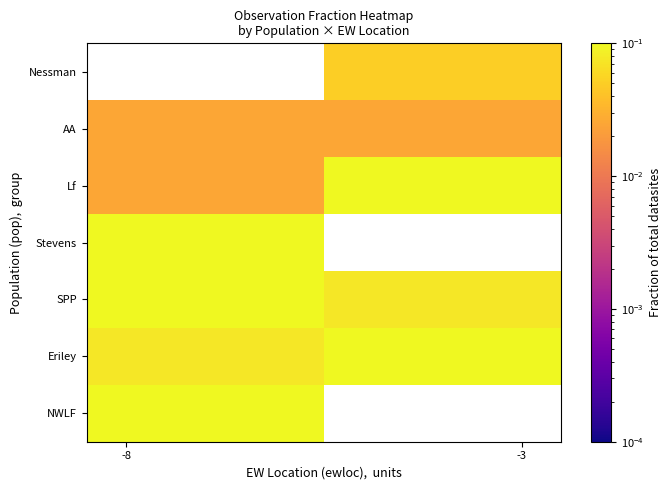

Rank the series by their average value, from lowest to highest.

AA, Nessman, SPP, Stevens, Lf, NWLF, Eriley